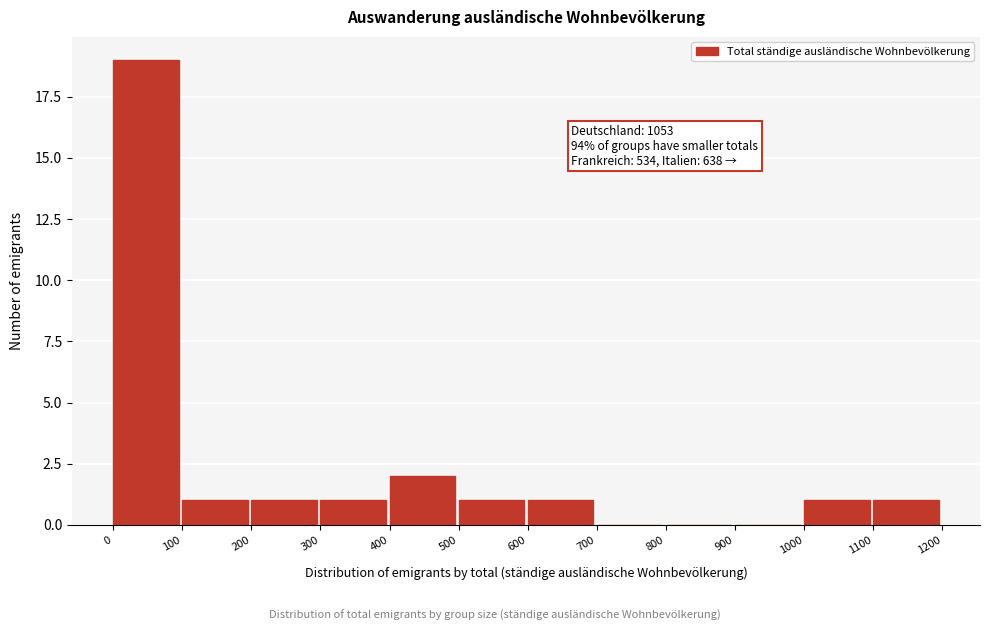

Over which range of the x-axis is the bar tallest?

0 to 100